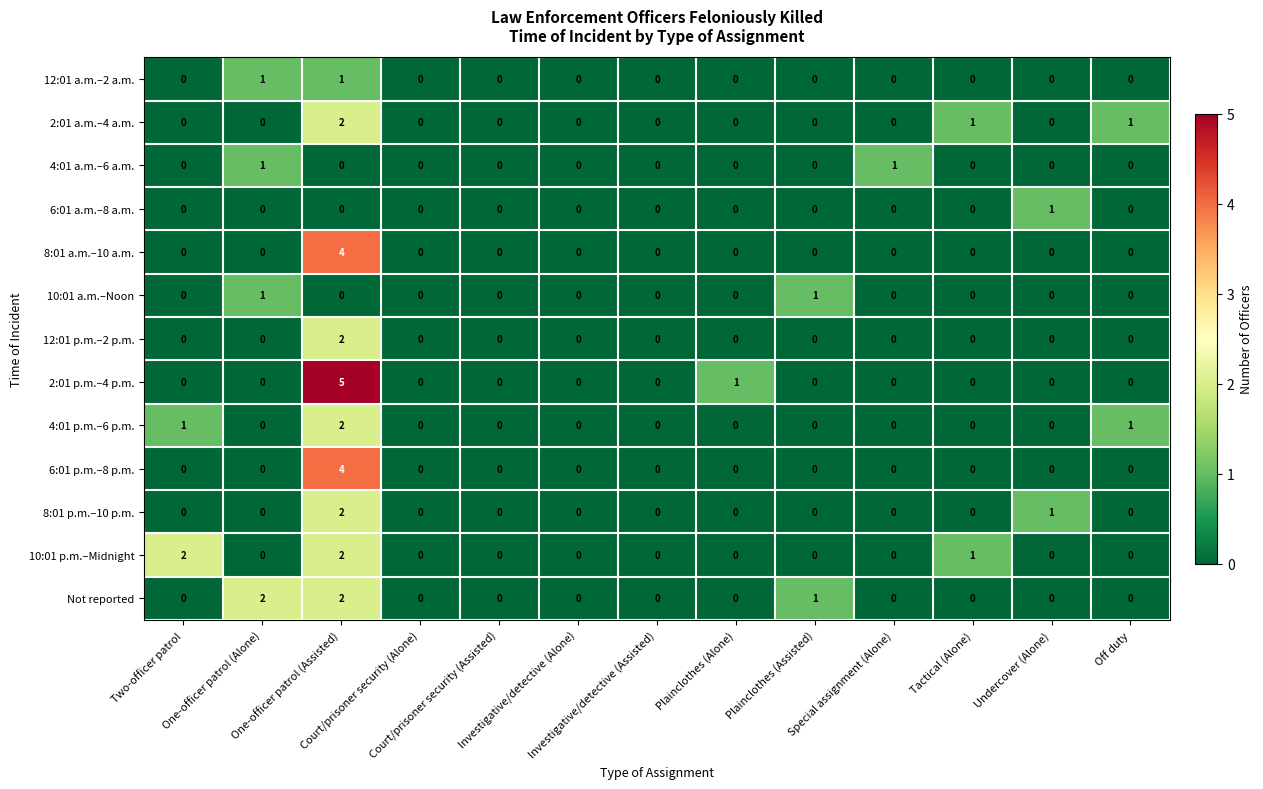

At which category is the sum across all series the highest?

One-officer patrol (Assisted)